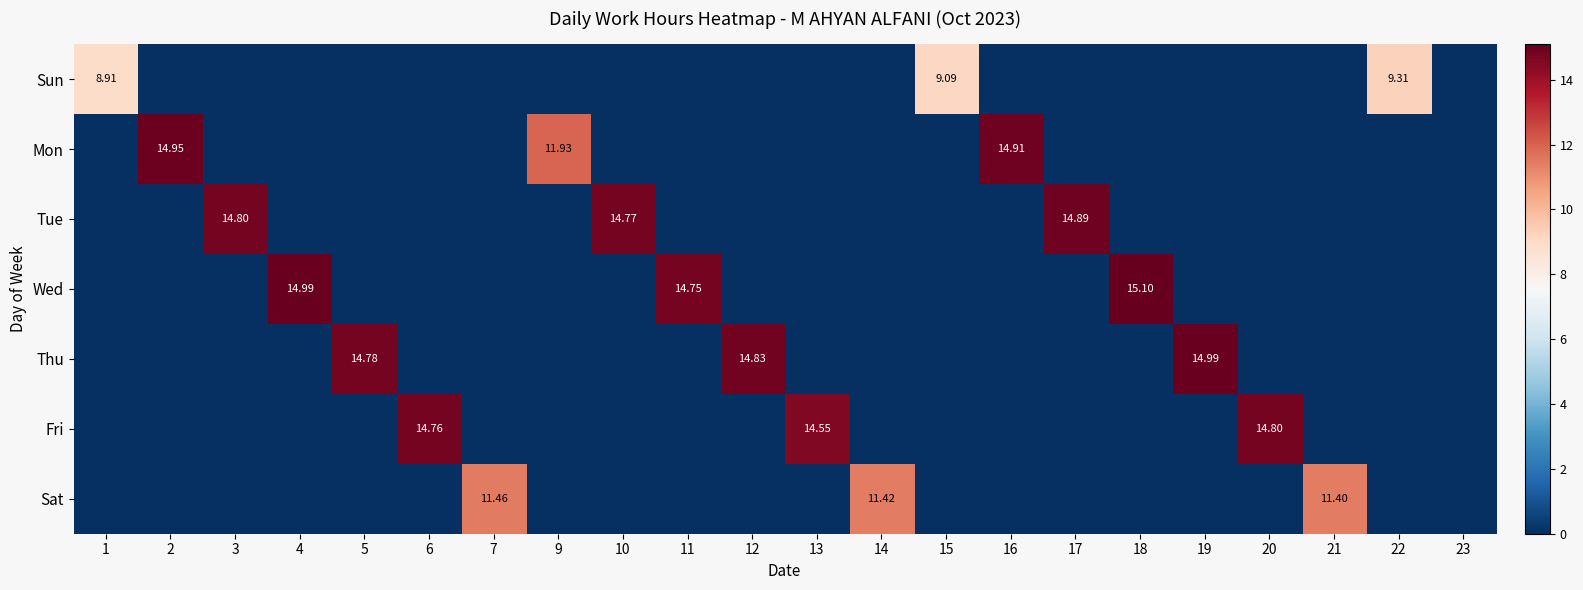

The value of Sun at 17 is 5.9. True or false?

False